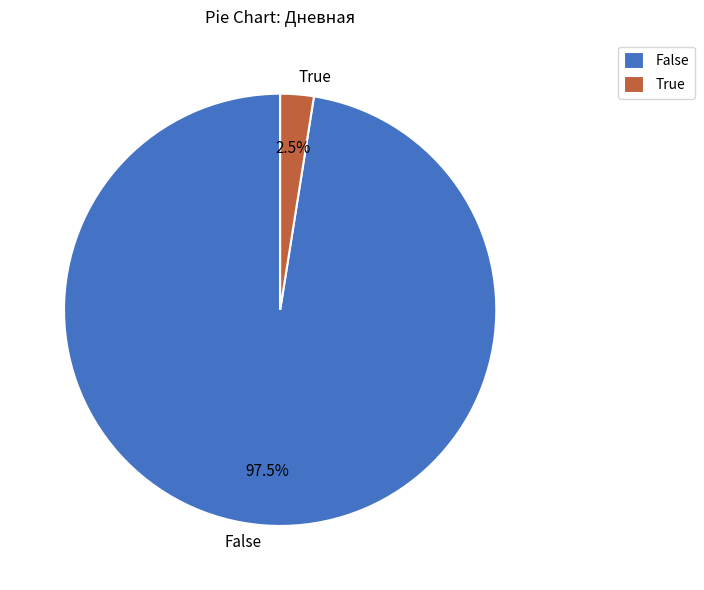

Which category accounts for the majority?

False